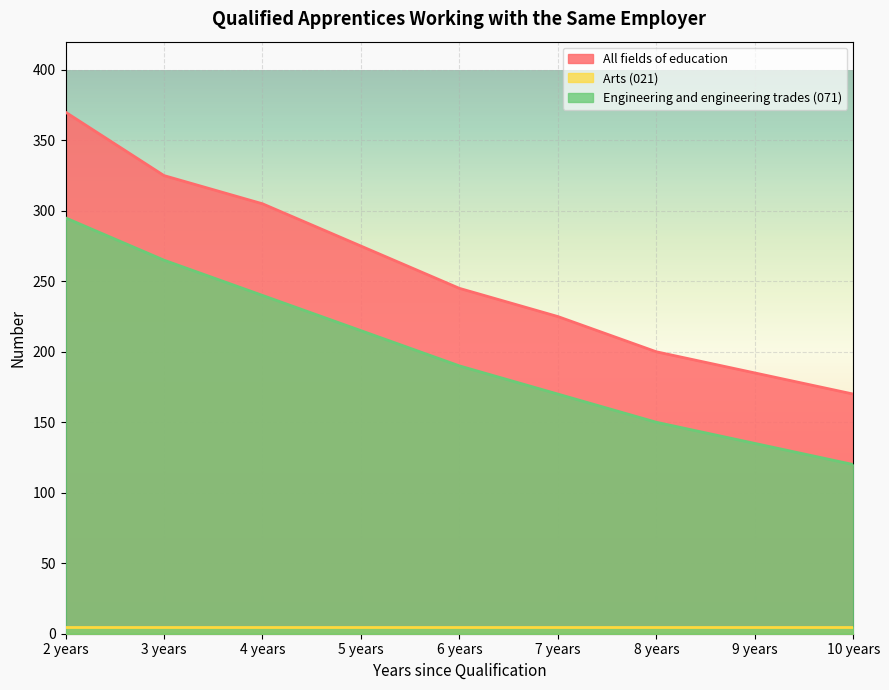

List the labels in order of Engineering and engineering trades (071) value, smallest first.

10 years, 9 years, 8 years, 7 years, 6 years, 5 years, 4 years, 3 years, 2 years